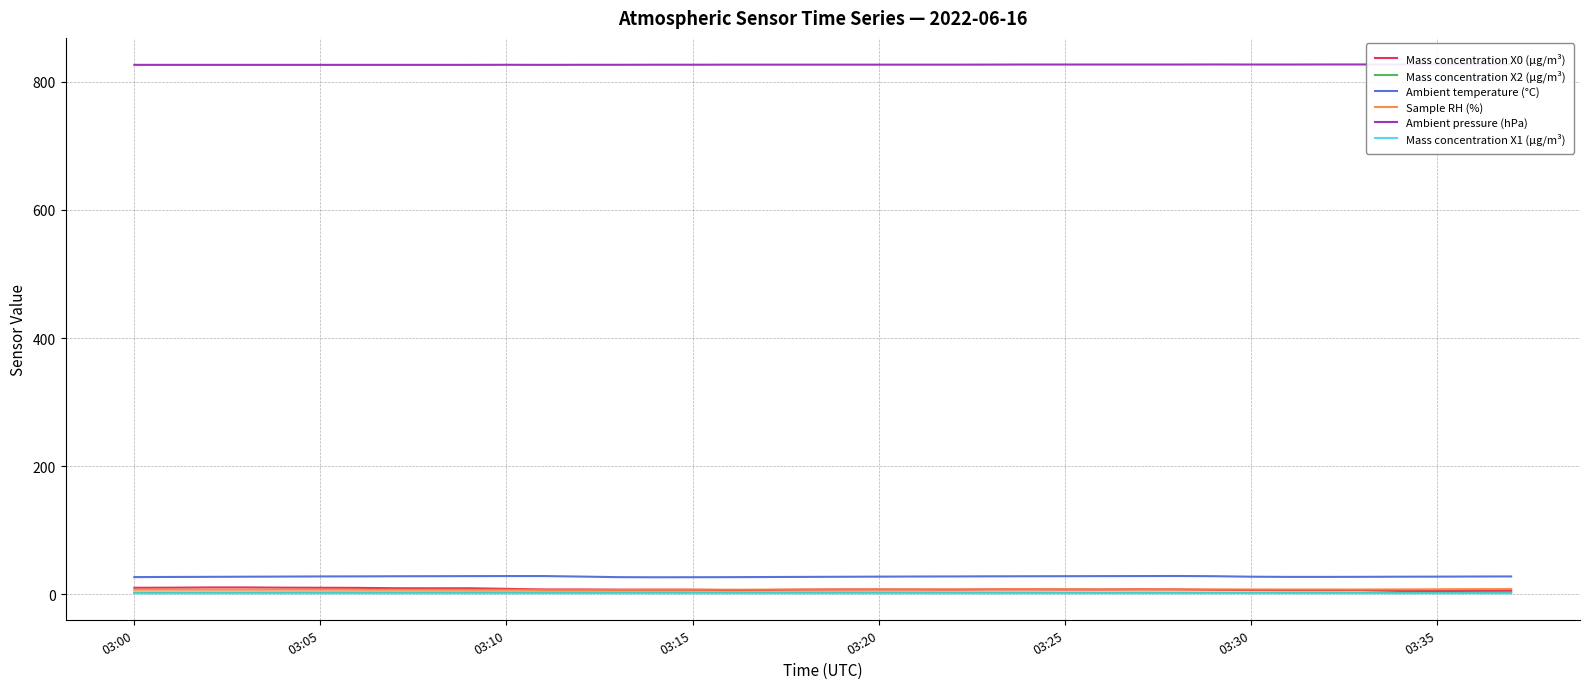

True or false: Ambient temperature (°C) and Mass concentration X2 (μg/m³) intersect in this chart.

False